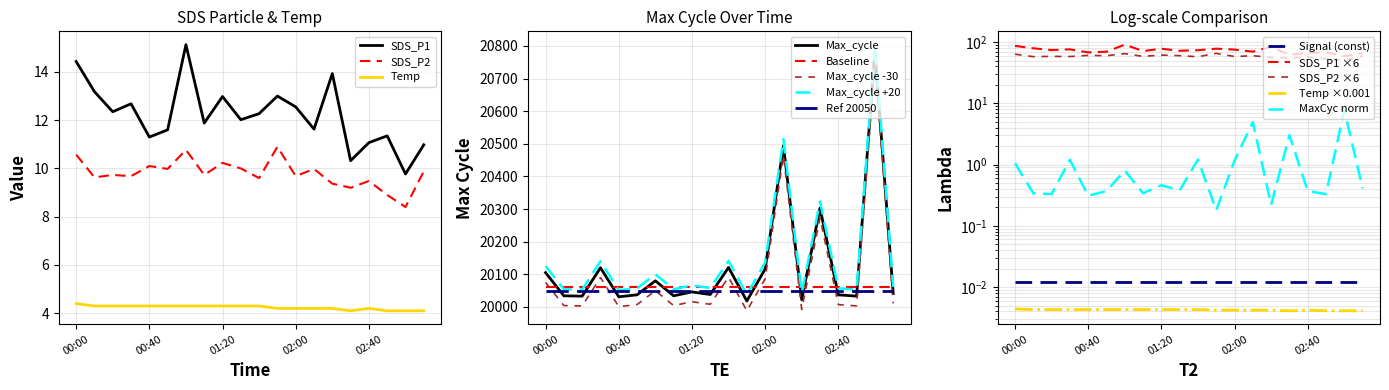

What is the greatest value displayed?

20784.0